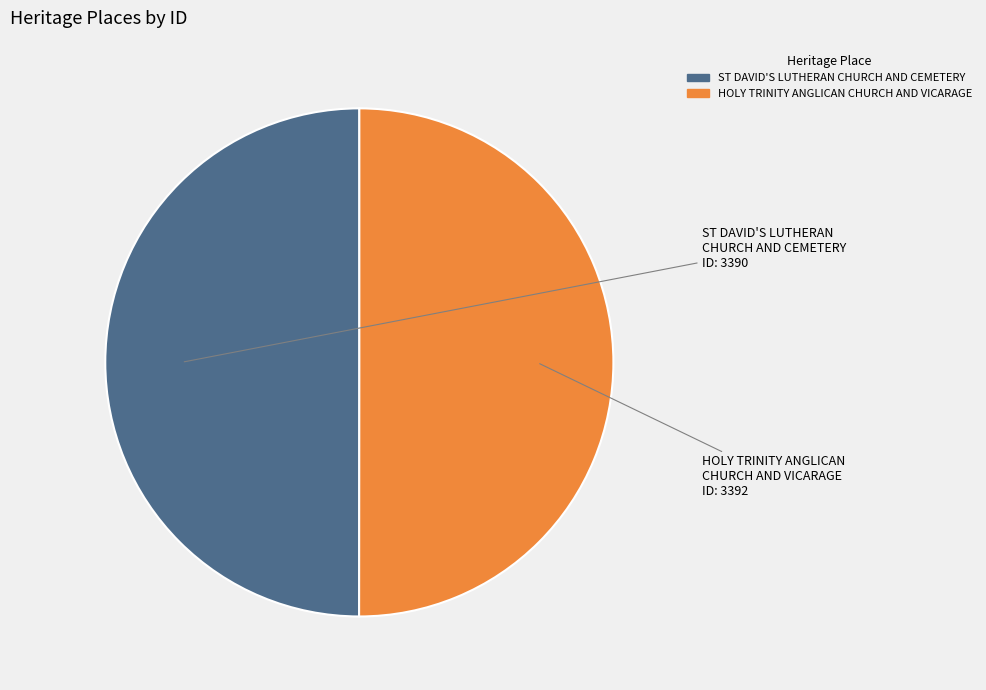

Approximately how many times larger is the value at HOLY TRINITY ANGLICAN CHURCH AND VICARAGE compared to ST DAVID'S LUTHERAN CHURCH AND CEMETERY?

1.0